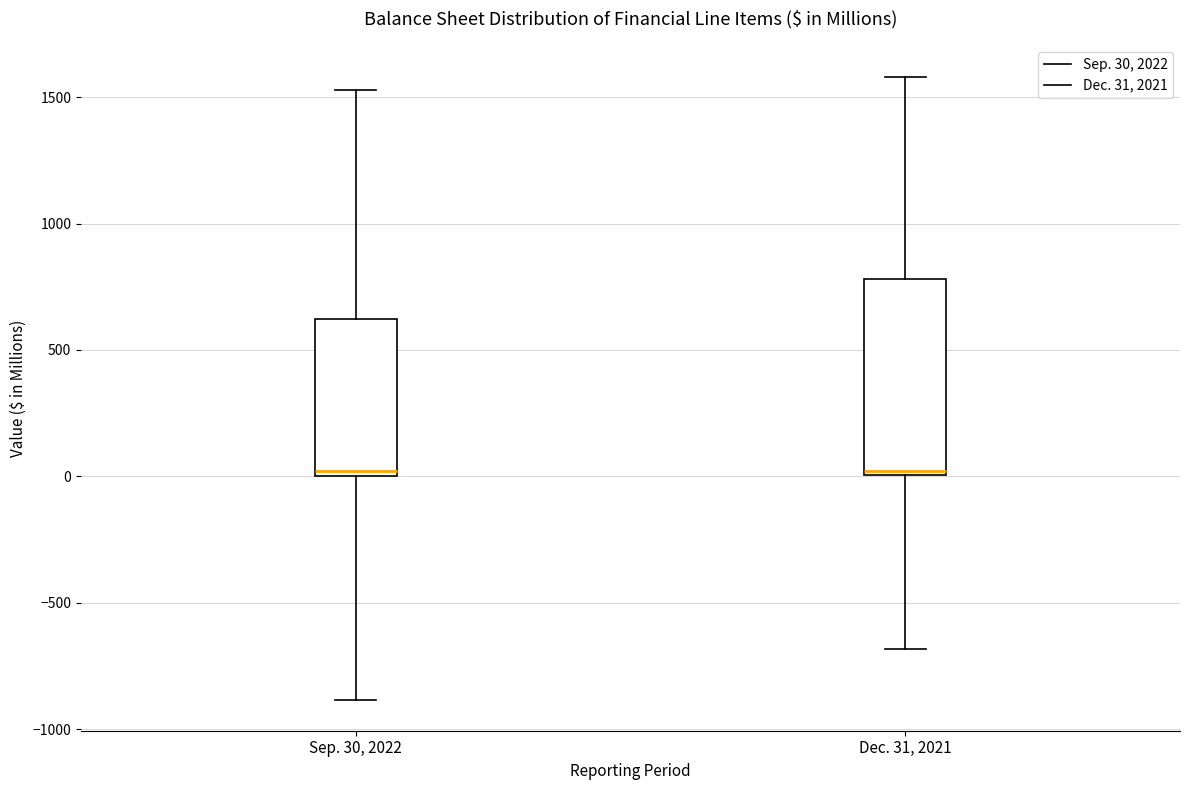

Which box is the tallest, from its lower edge to its upper edge?

Dec. 31, 2021